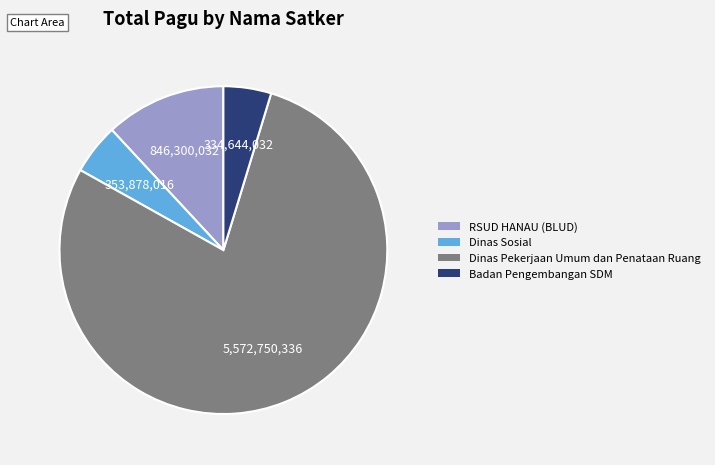

How many segments does this pie chart have?

4